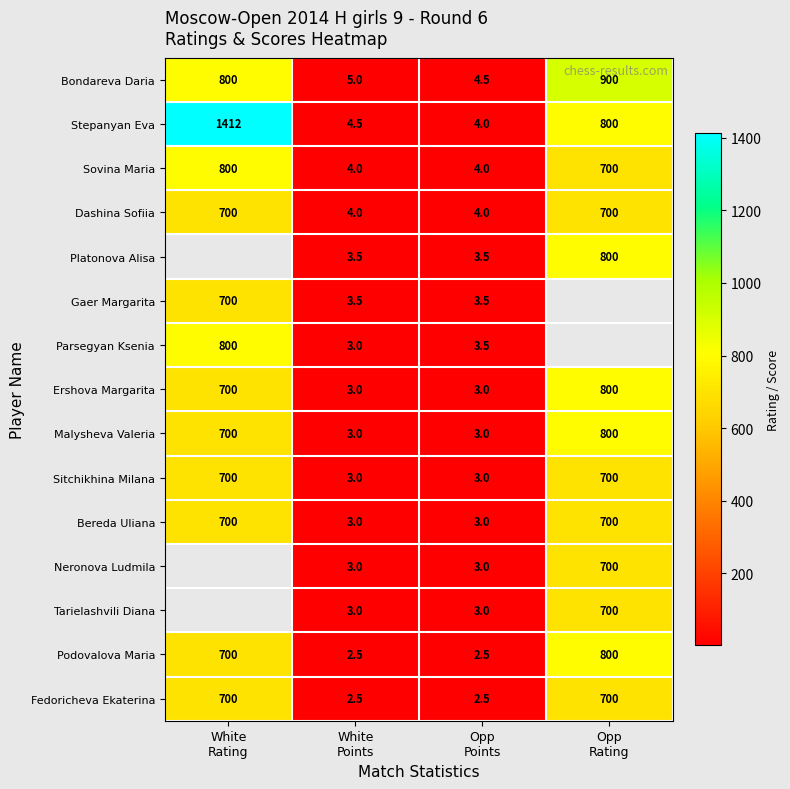

What is the average value of the Ershova Margarita series?

376.5